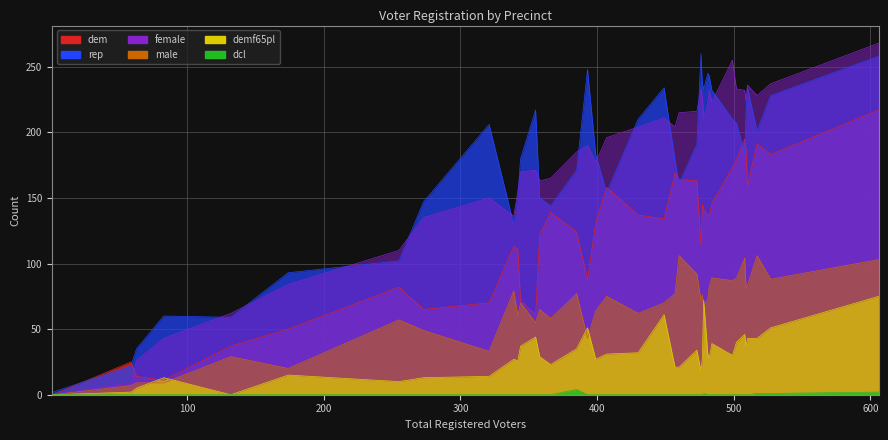

The rep series shows 243 at 482. True or false?

True